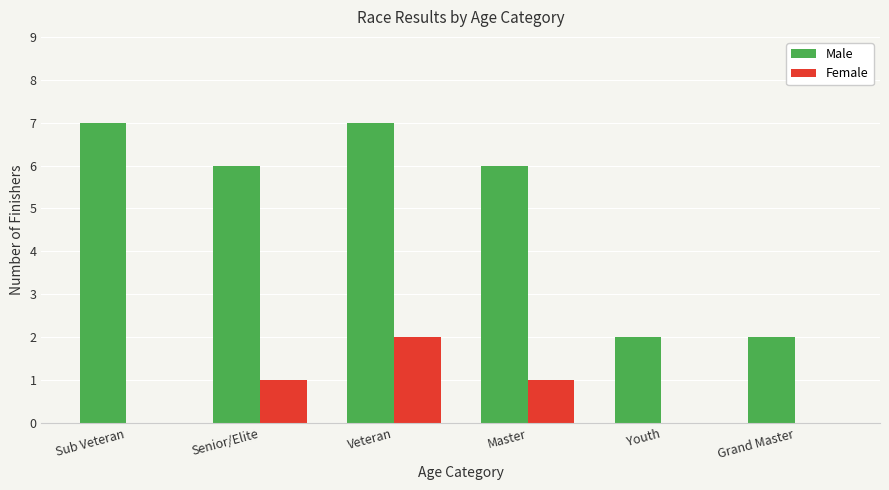

What is the sum of all Male values?

30